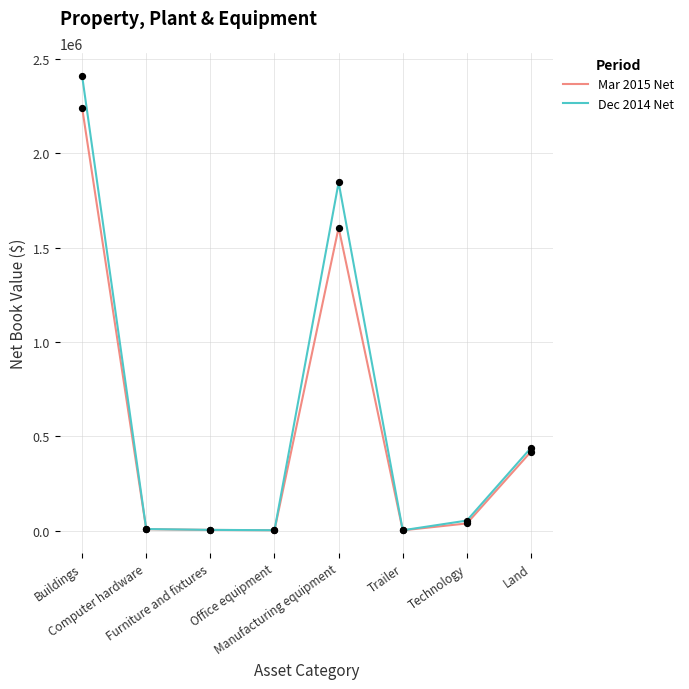

At which category is the sum across all series the highest?

Buildings